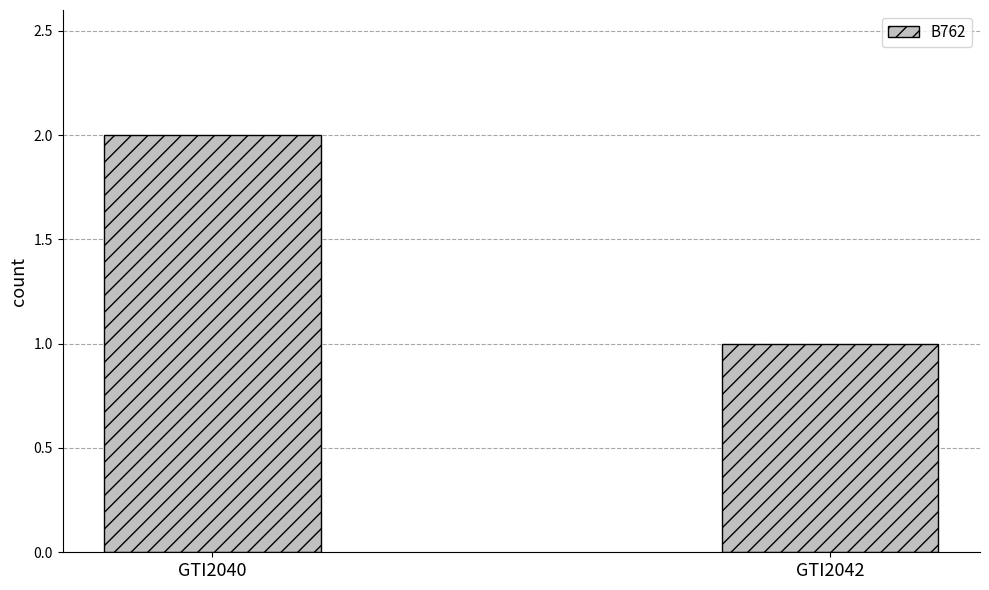

Reading left to right, transcribe all the data shown in this chart.

GTI2040=2	GTI2042=1